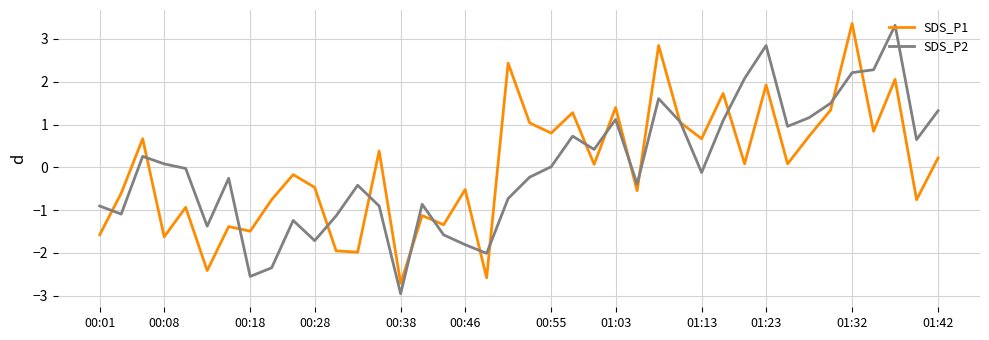

What is the lowest value of the SDS_P2 series?

-3.0